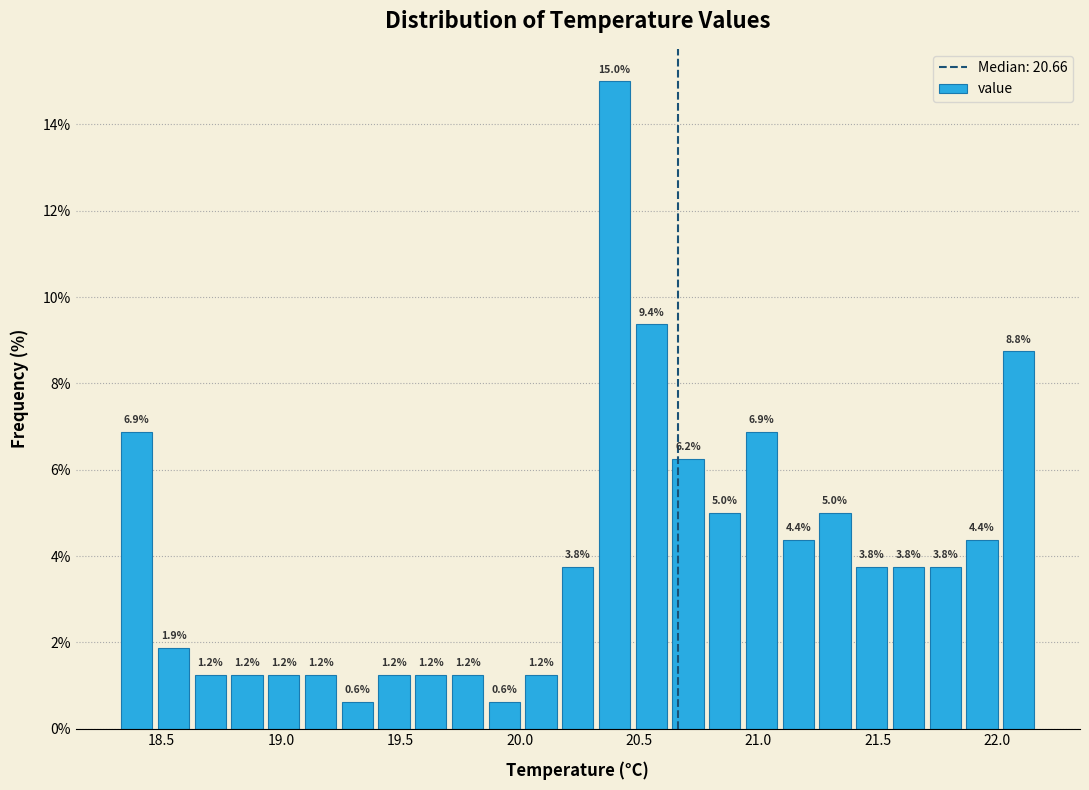

Read against the x-axis, roughly where is the centre of the tallest bar?

20.40